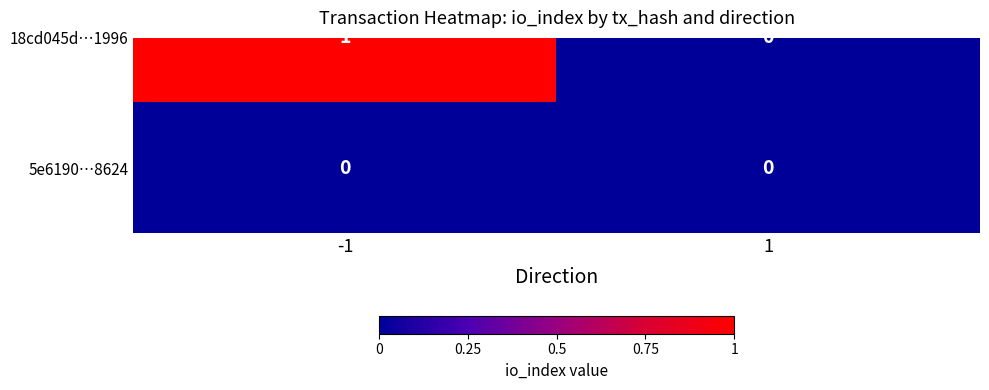

Reading left to right, what are all the values shown in this chart?

18cd045d463a3c3c6de9c375710894c18eb1996: -1=1	1=0
5e6190900755380a8c95ca8bbc856a276008624: -1=0	1=0